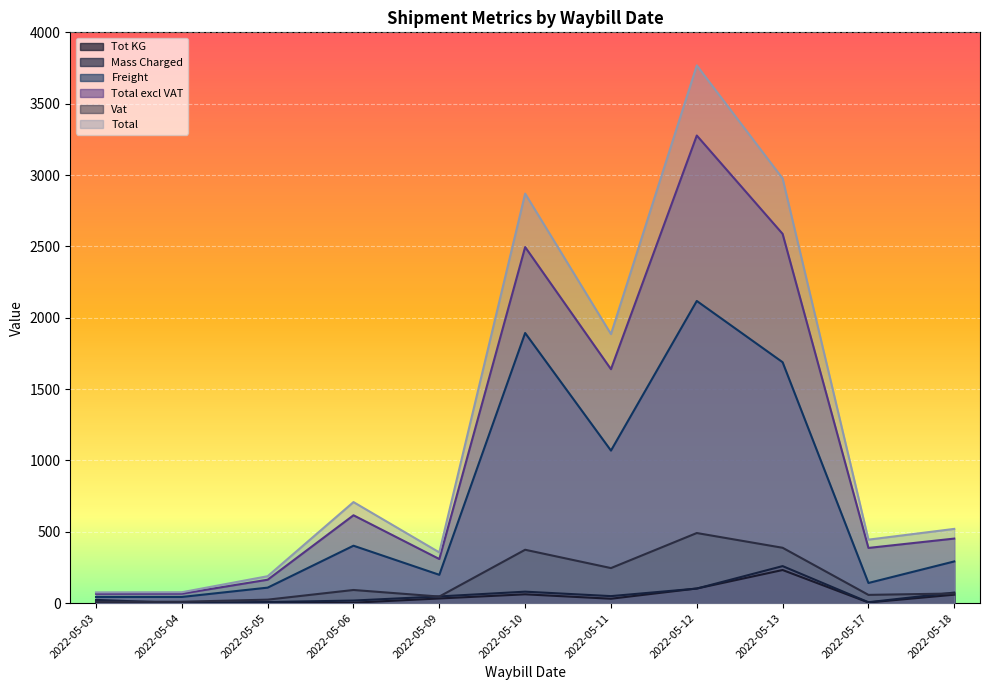

What is the spread (max minus min) of values at 2022-05-04?

75.6